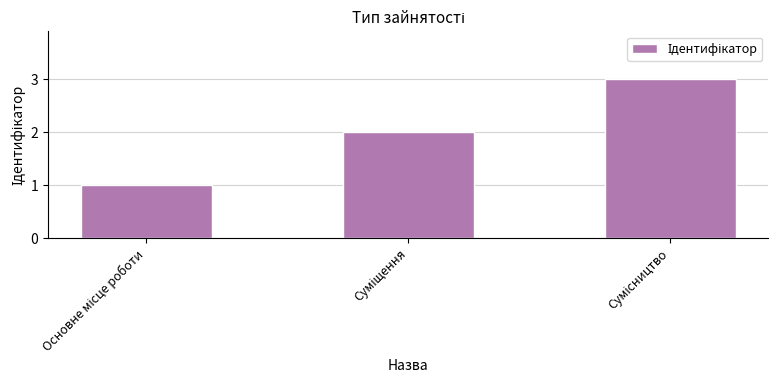

What is the sum of all values?

6